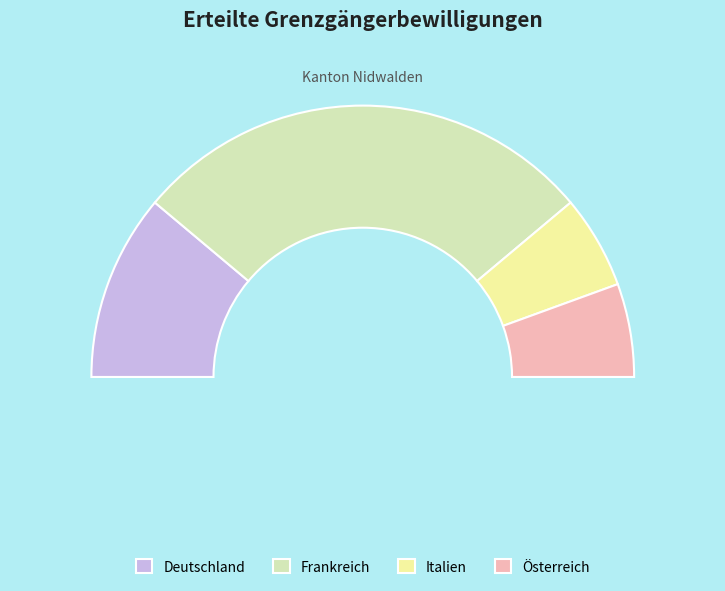

Approximately how many times larger is the value at Frankreich compared to Deutschland?

2.5